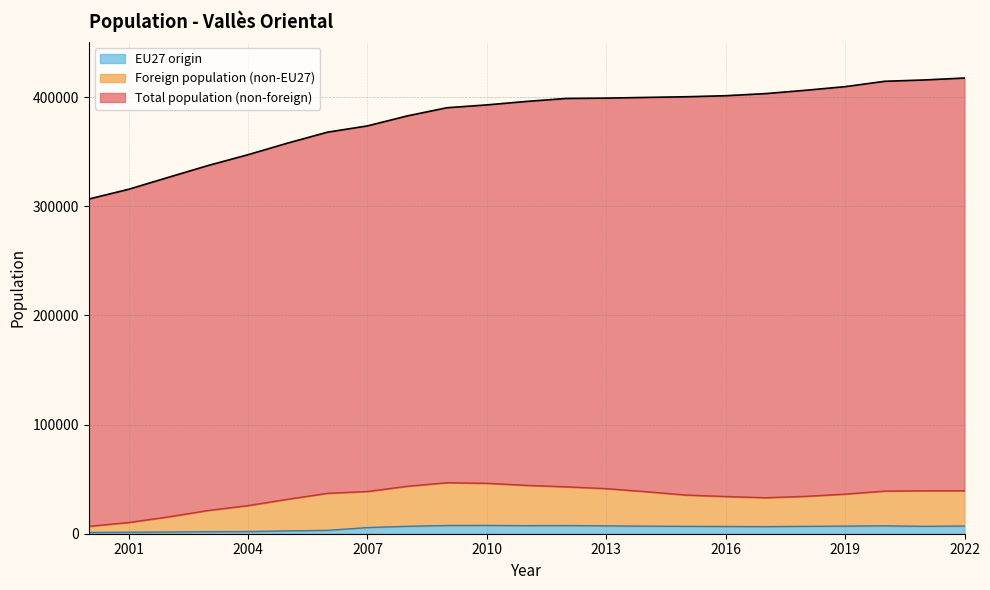

At which category is the sum across all series the highest?

2022